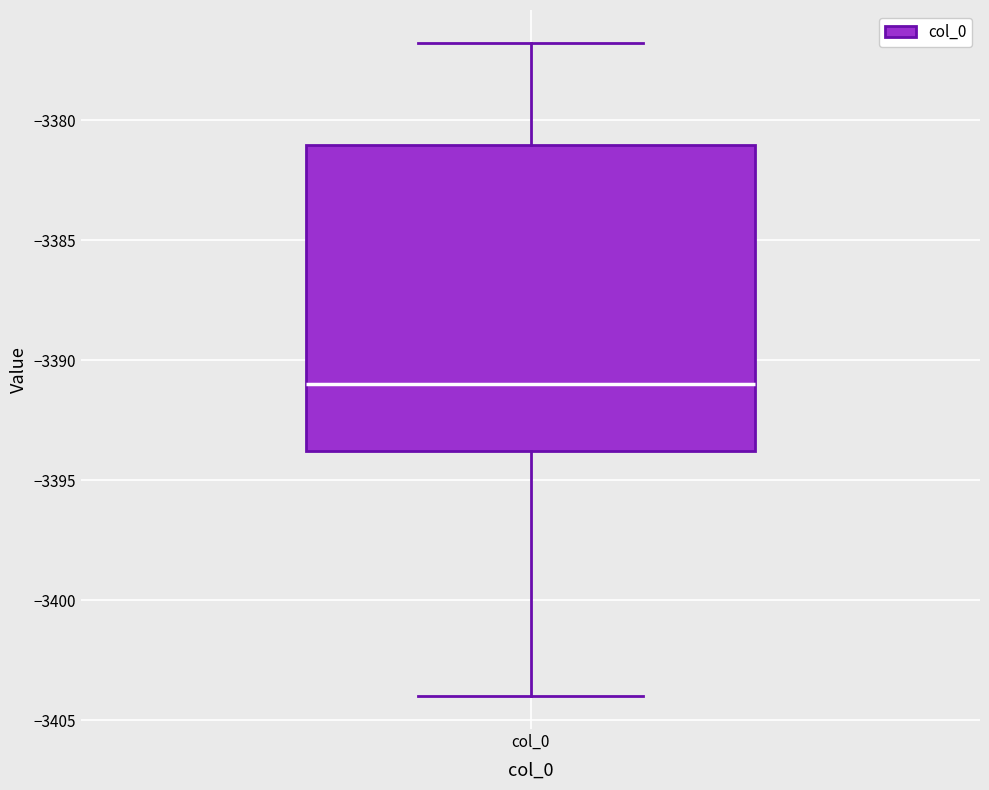

Transcribe this box plot: give where the median line is, the range the box spans, and where the two whiskers end, as read against the y-axis. The values are not printed on the chart, so give them approximately, as read against the axis.

median -3391, box -3394 to -3381, whiskers -3404 to -3377